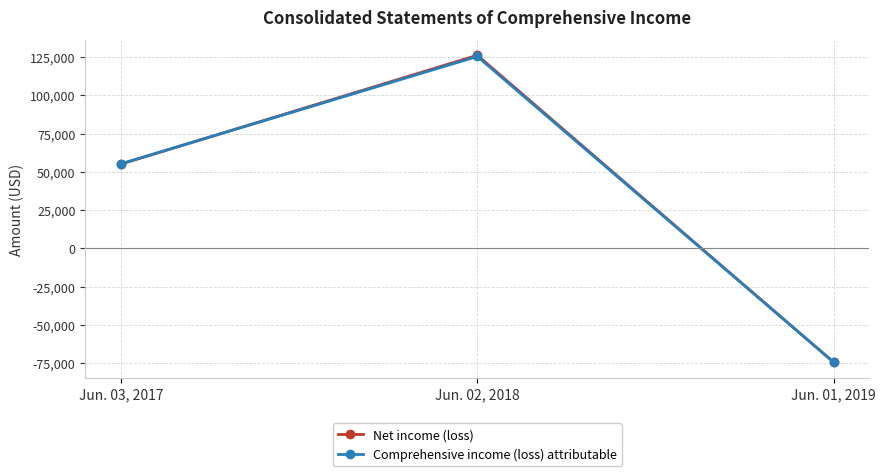

What position from the left is Jun. 03, 2017?

1